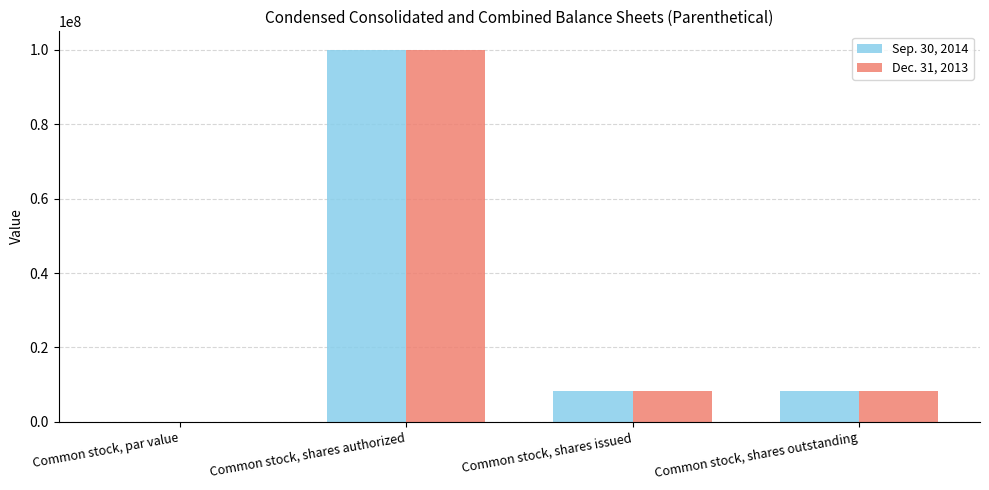

What is the highest value of the Dec. 31, 2013 series?

100000000.0